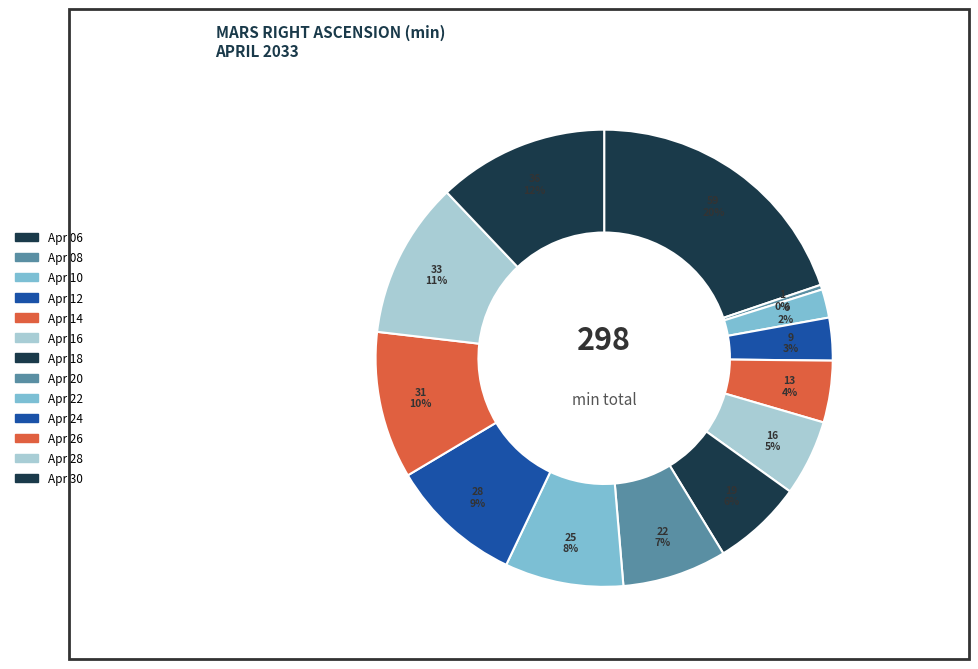

How many segments does this pie chart have?

13